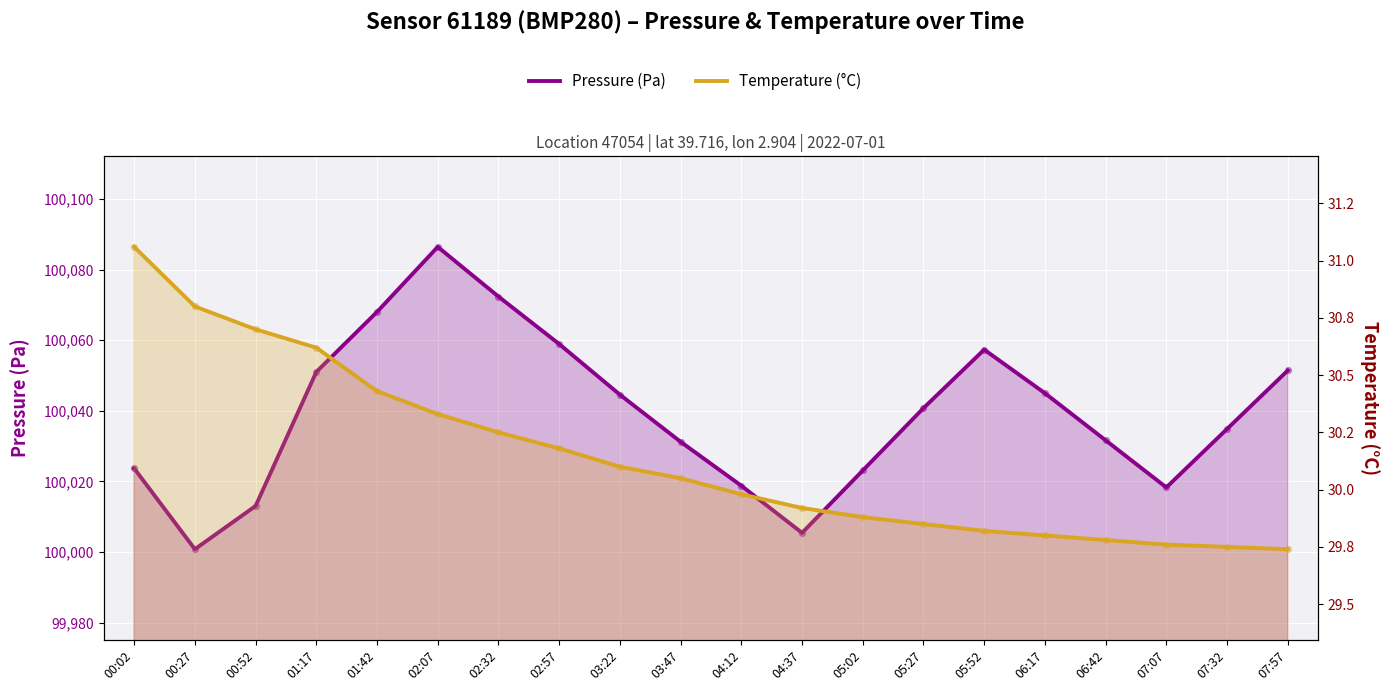

Which series has the widest spread of Y values?

Pressure (Pa)